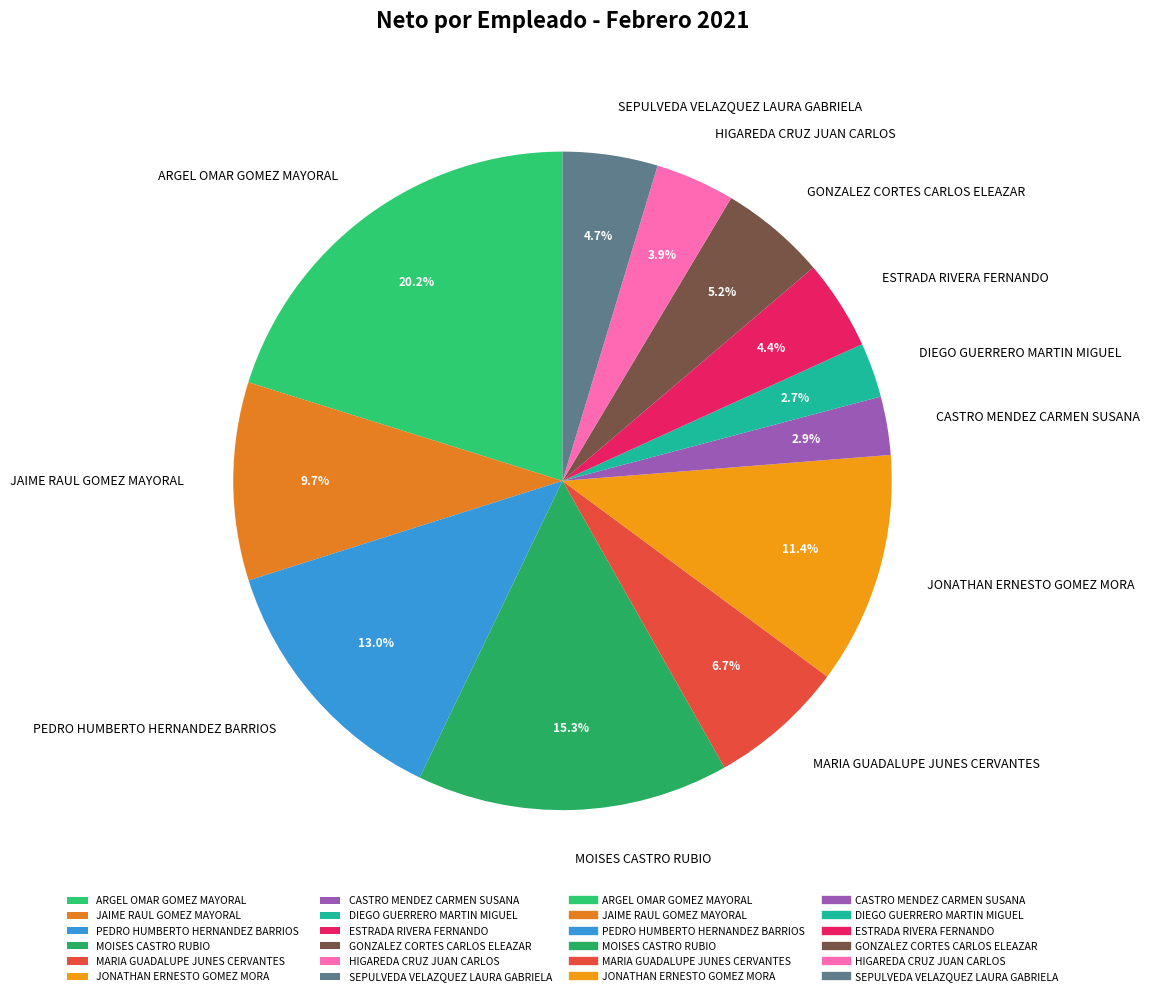

To the nearest percent, what percentage of the pie is DIEGO GUERRERO MARTIN MIGUEL?

3%